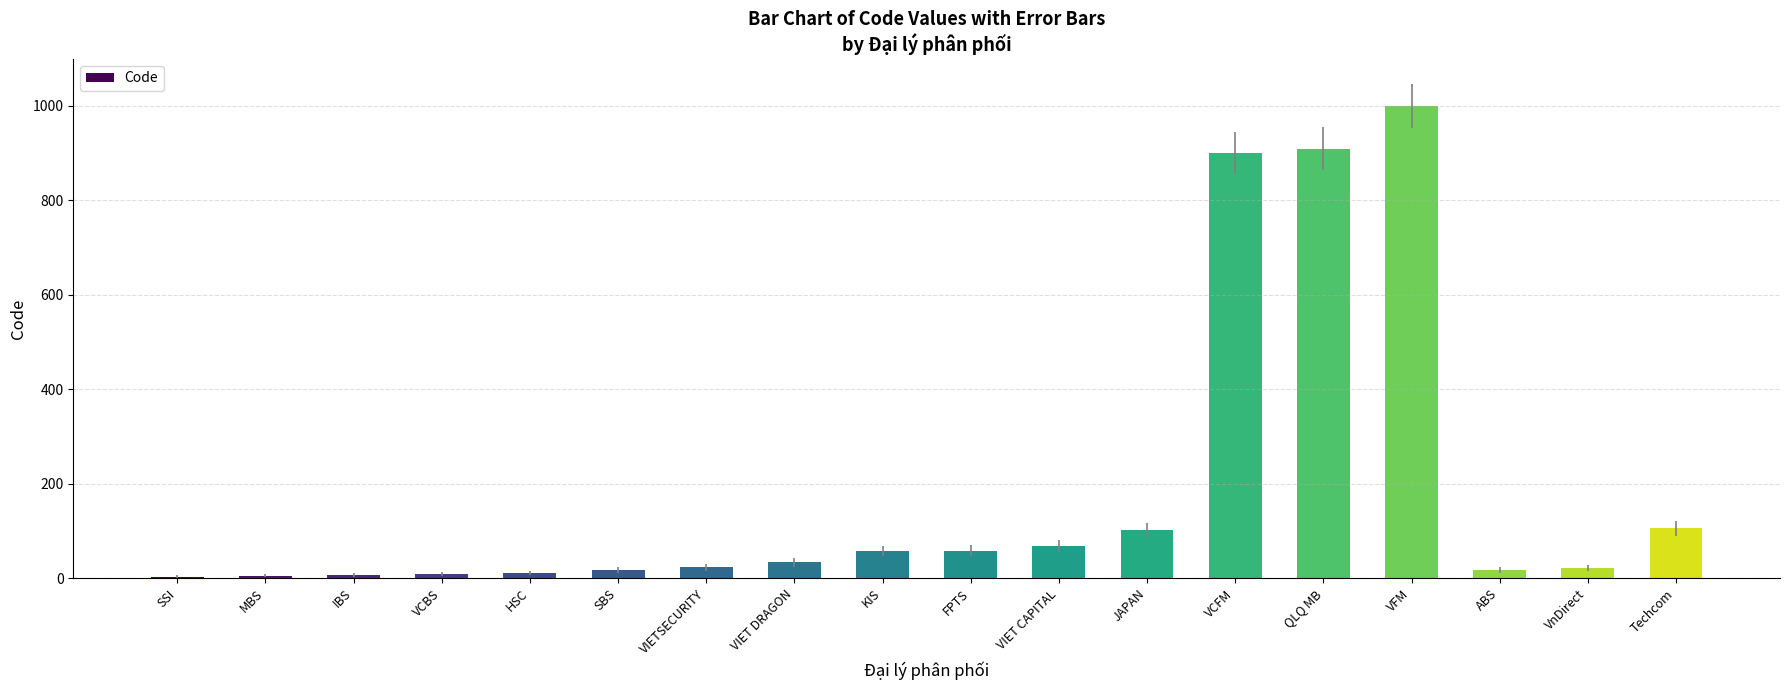

What is the sum of all values?

3344